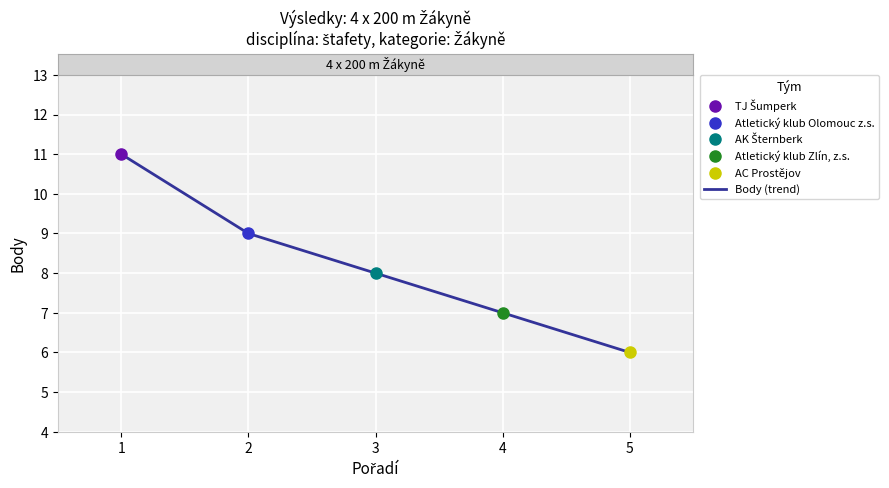

What is the sum of the values at 1 and 5?

17